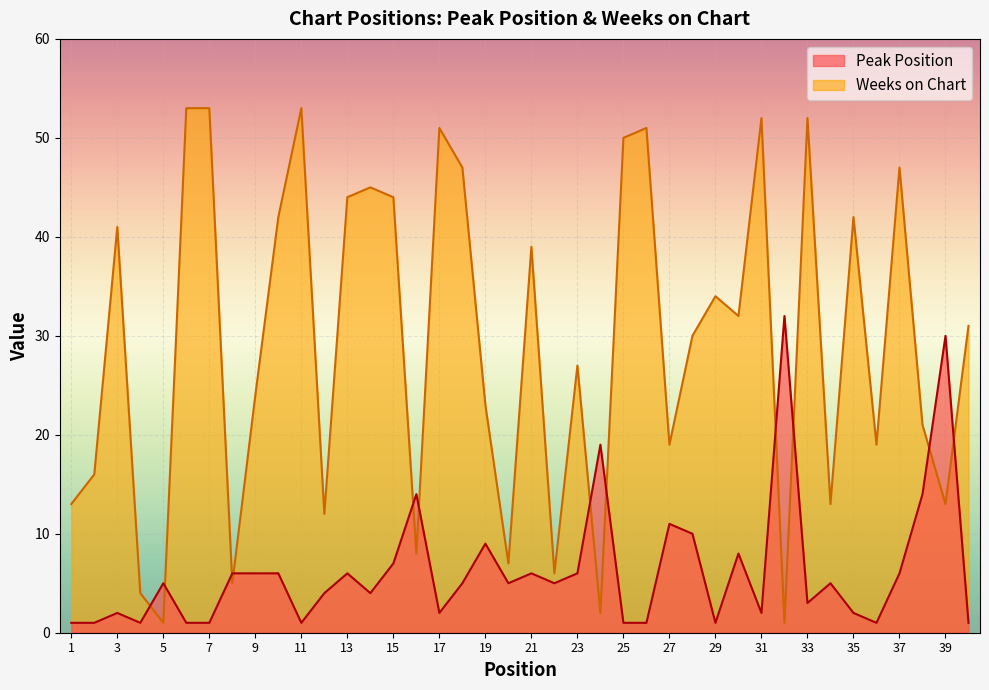

What are all the series names shown in the legend?

Peak Position, Weeks on Chart